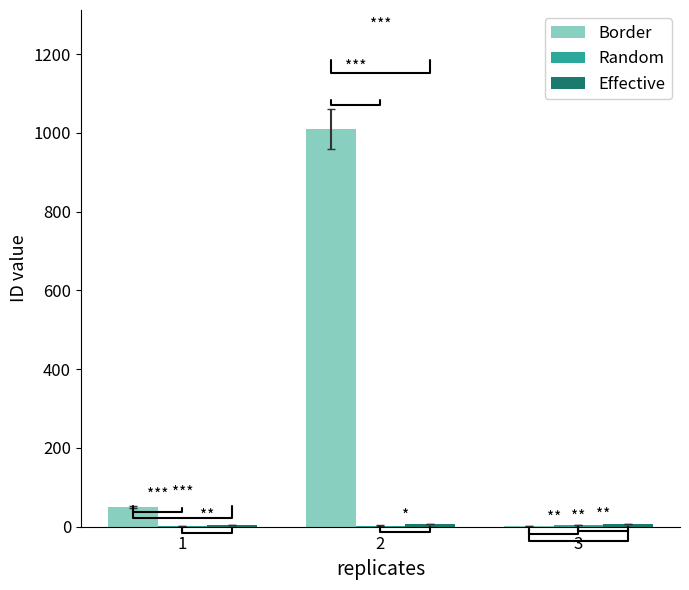

What is the sum of all Border values?

1061